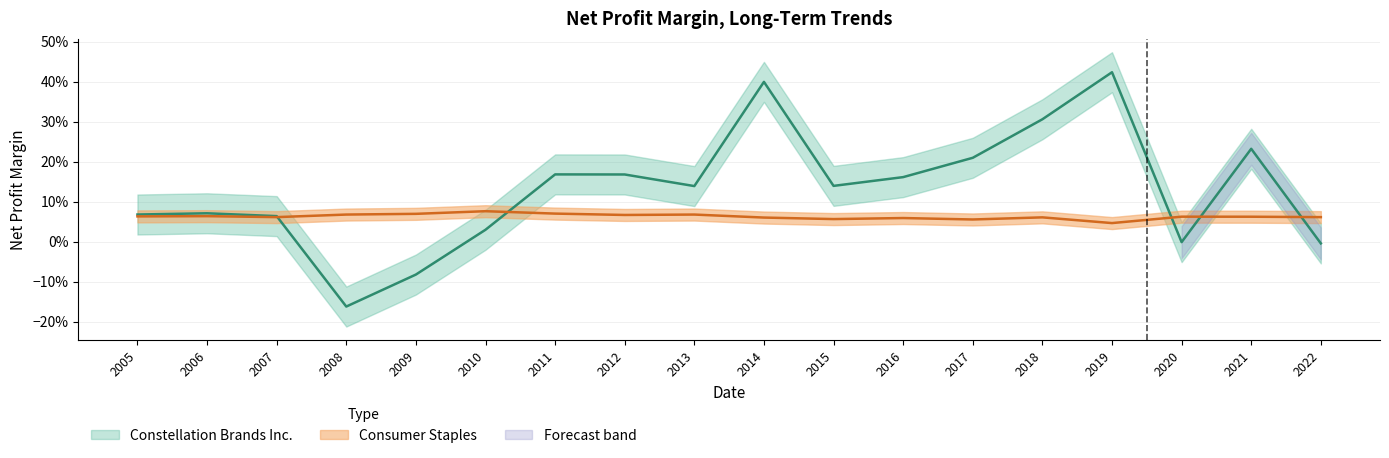

Which series has the widest spread of values?

Constellation Brands Inc.